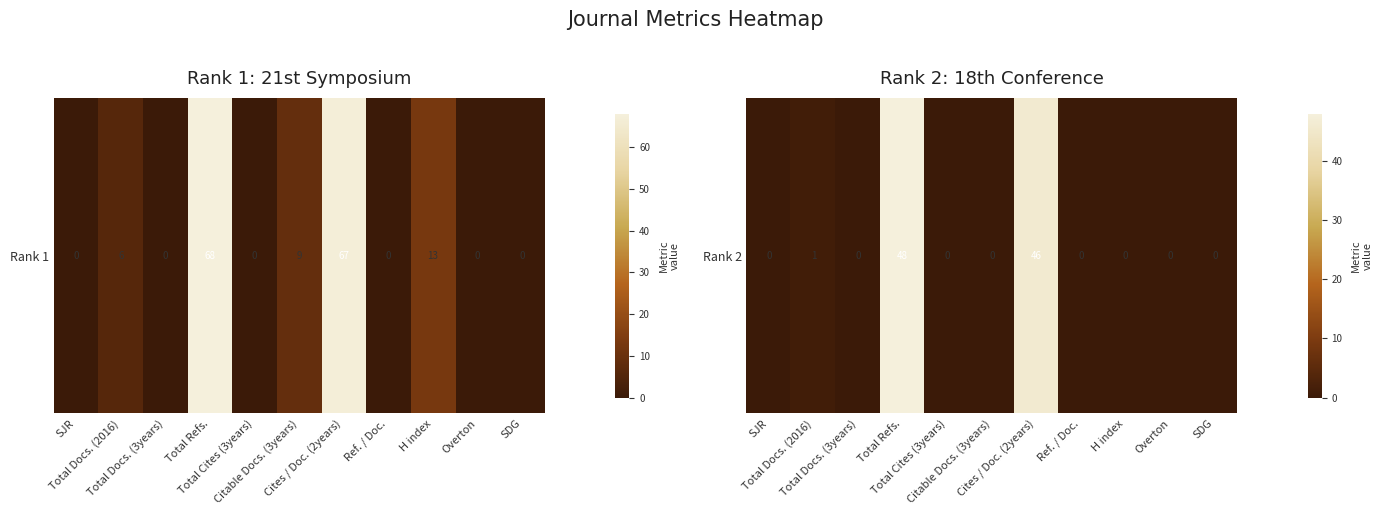

At which category does the chart reach its minimum across all series?

SJR